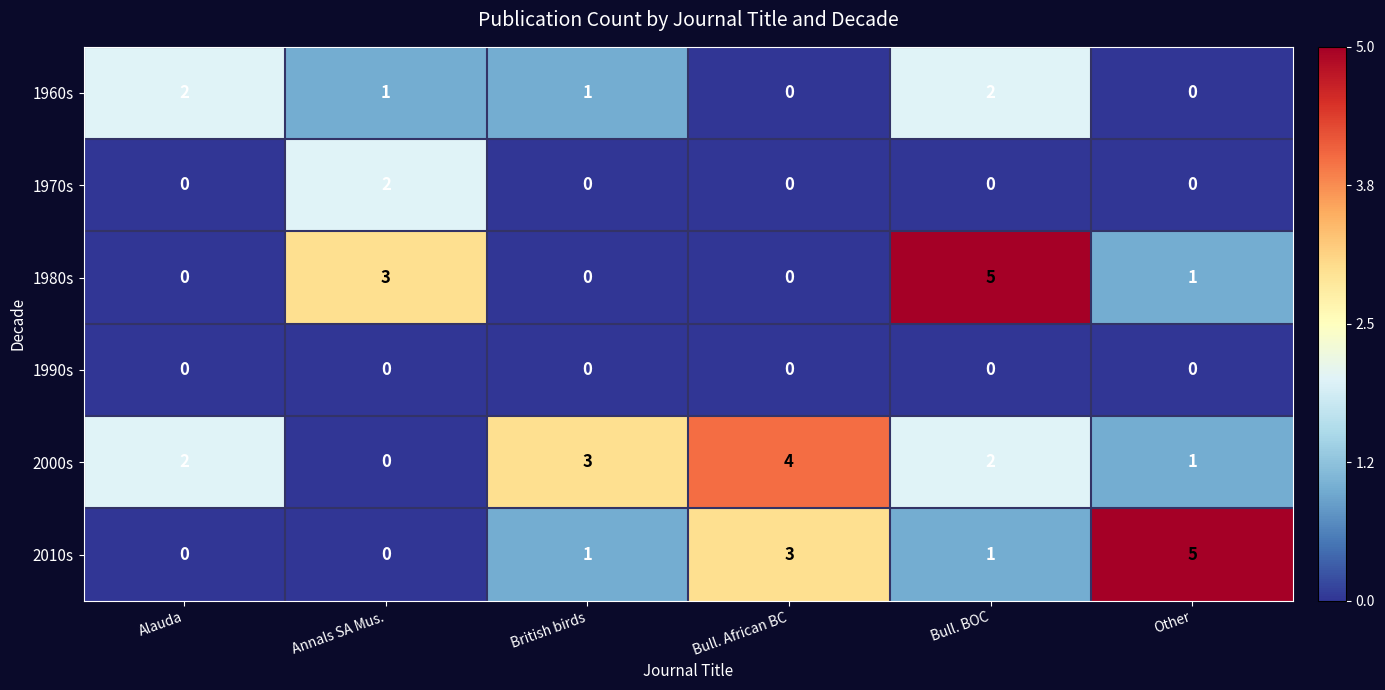

True or false: 1970s has a value of 0 at Bull. BOC.

True